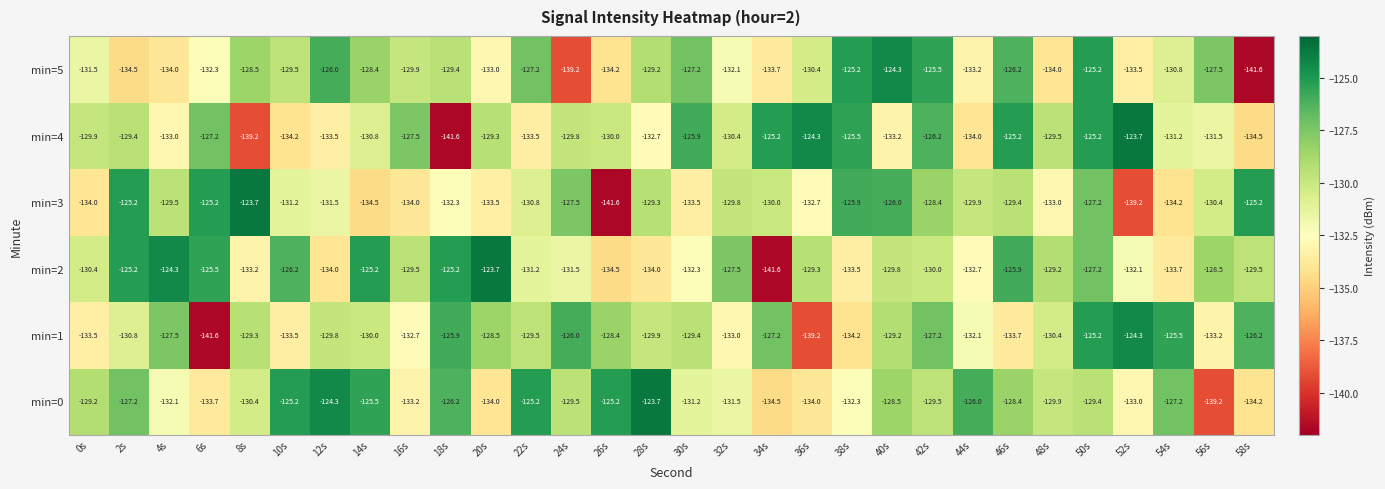

What is the approximate value of min=2 at 8s?

-133.2